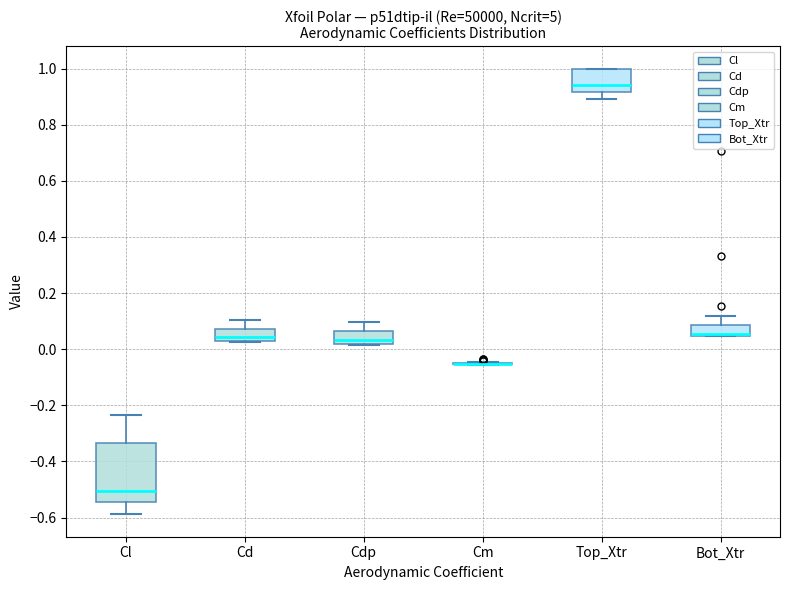

Reading left to right, transcribe this box plot: for each box, give where its median line is, the range the box spans, and where its two whiskers end, as read against the y-axis. The values are not printed on the chart, so give them approximately, as read against the axis.

Cl: median -0.50, box -0.54 to -0.34, whiskers -0.58 to -0.24
Cd: median 0.04, box 0.02 to 0.08, whiskers 0.02 to 0.10
Cdp: median 0.04, box 0.02 to 0.06, whiskers 0.02 to 0.10
Cm: box collapsed to a line at -0.06, whiskers -0.06 to -0.04
Top_Xtr: median 0.94, box 0.92 to 1.00, whiskers 0.90 to 1.00
Bot_Xtr: median 0.06 (drawn on the box's lower edge), box 0.04 to 0.08, whiskers 0.04 to 0.12